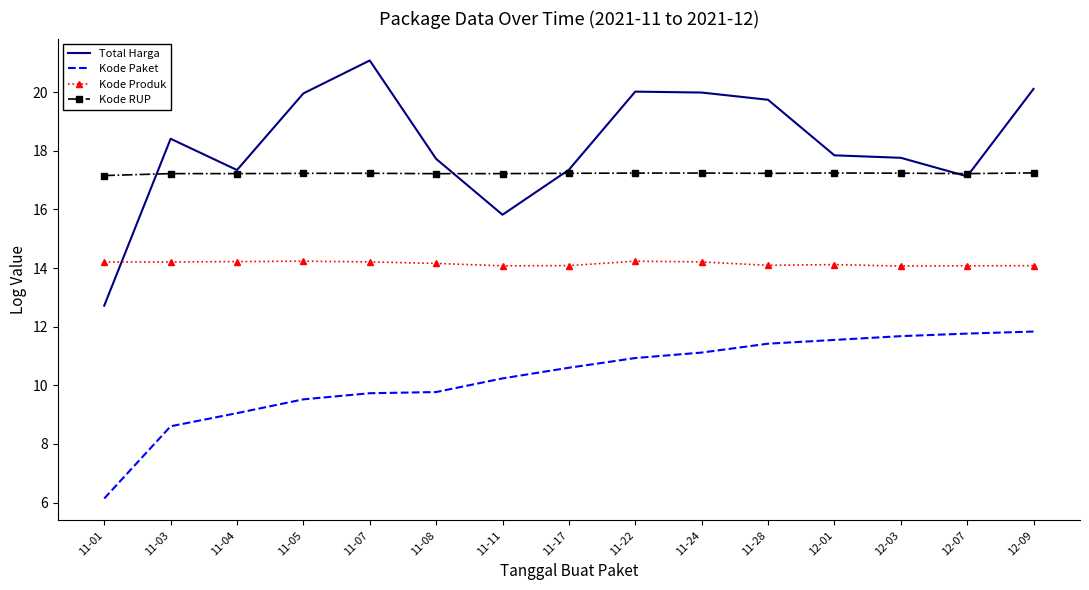

Is it true that Kode Produk equals 14.2 at 11-01?

True